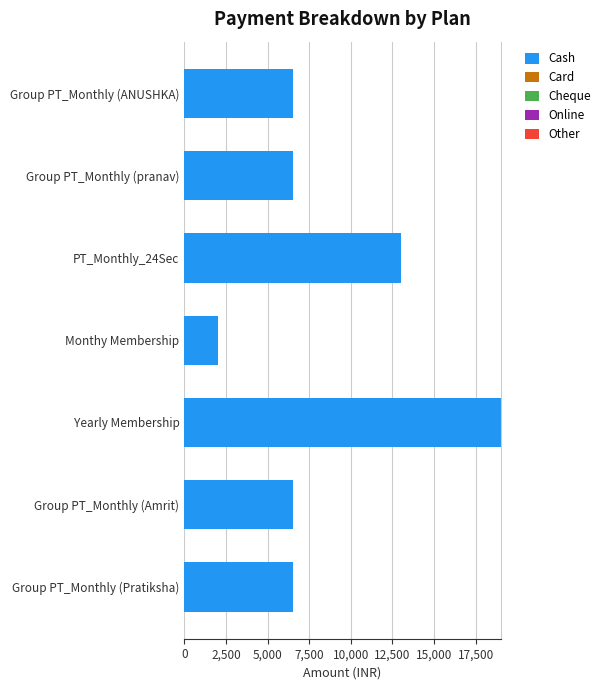

At which category does the chart reach its minimum across all series?

Monthy Membership